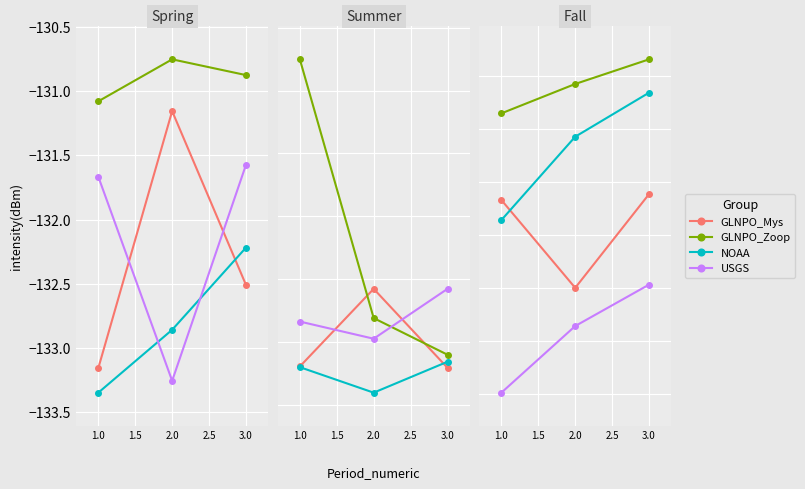

True or false: USGS has a value of -82.1 at 1.0.

False